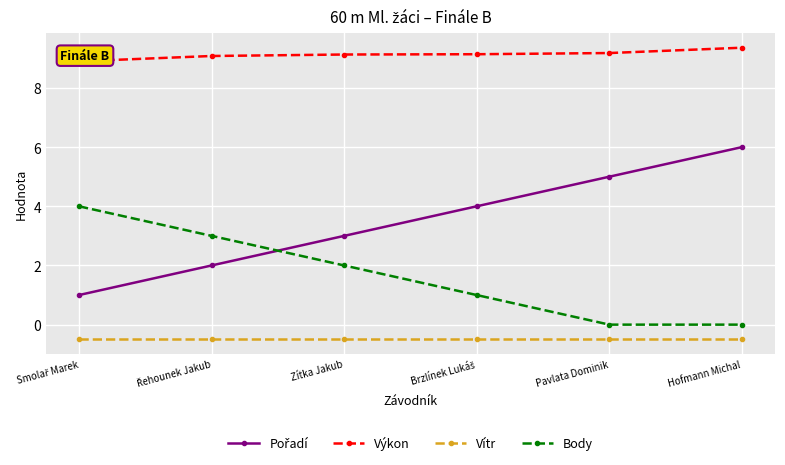

Which label corresponds to the largest value in the chart?

Hofmann Michal